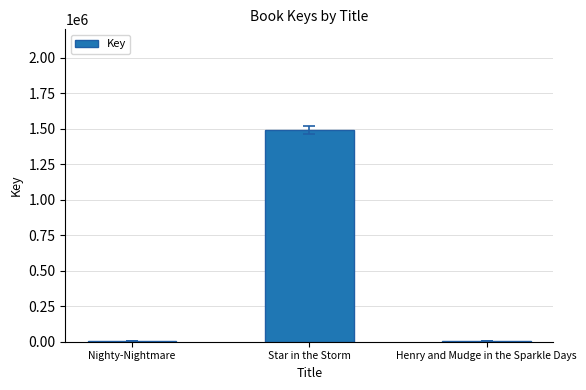

The value at Star in the Storm is 2241238. True or false?

False